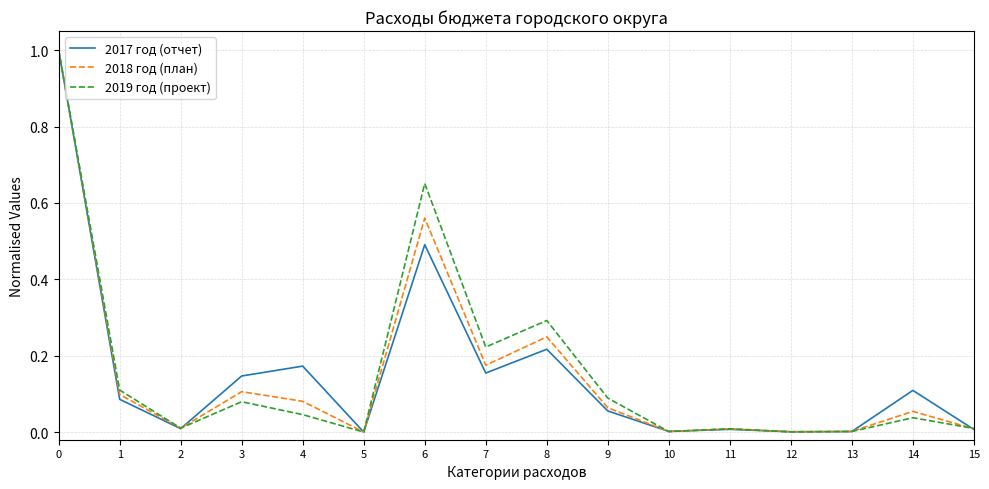

What are all the series names shown in the legend?

2017 год (отчет), 2018 год (план), 2019 год (проект)